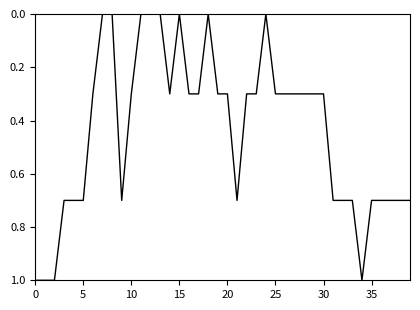

What is the greatest value displayed?

1.0